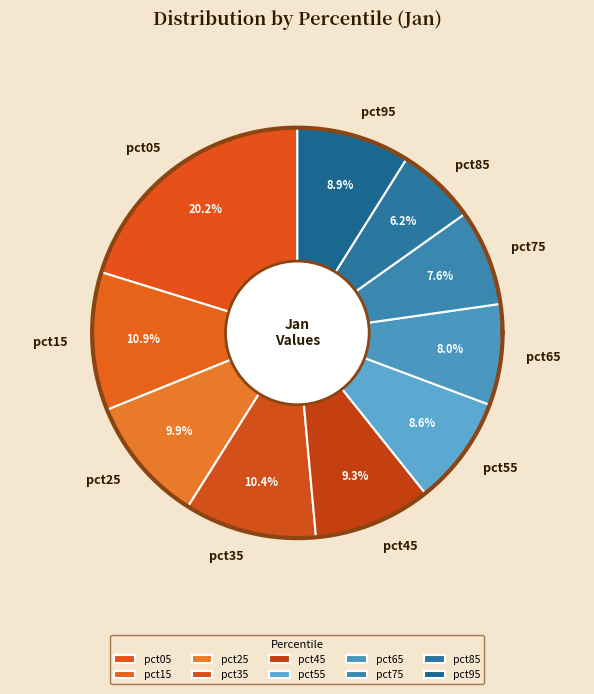

How many segments does this pie chart have?

10